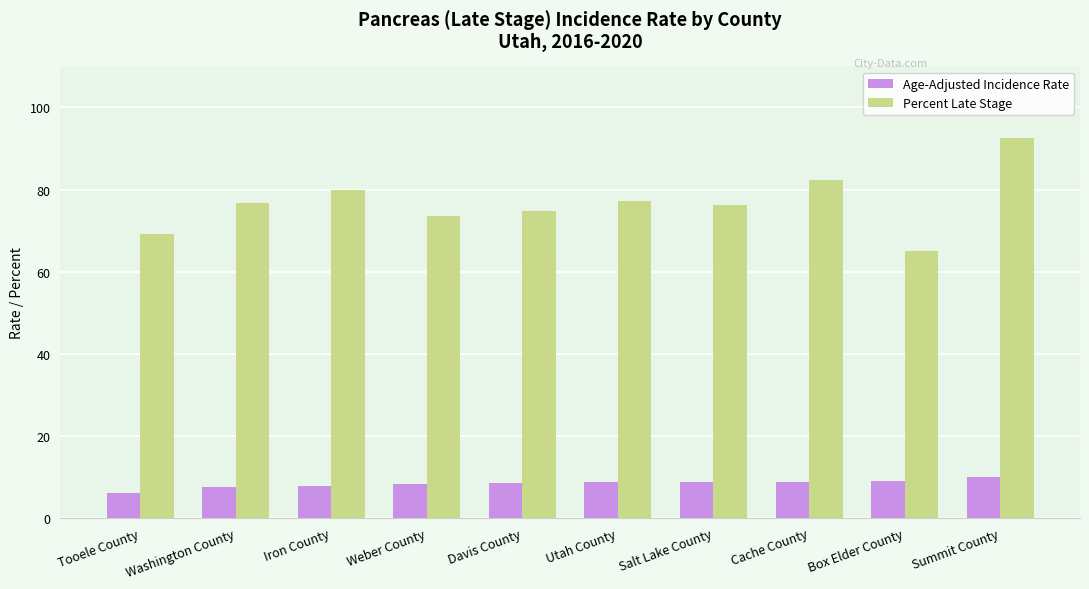

At which label is Percent Late Stage closest to 78?

Utah County